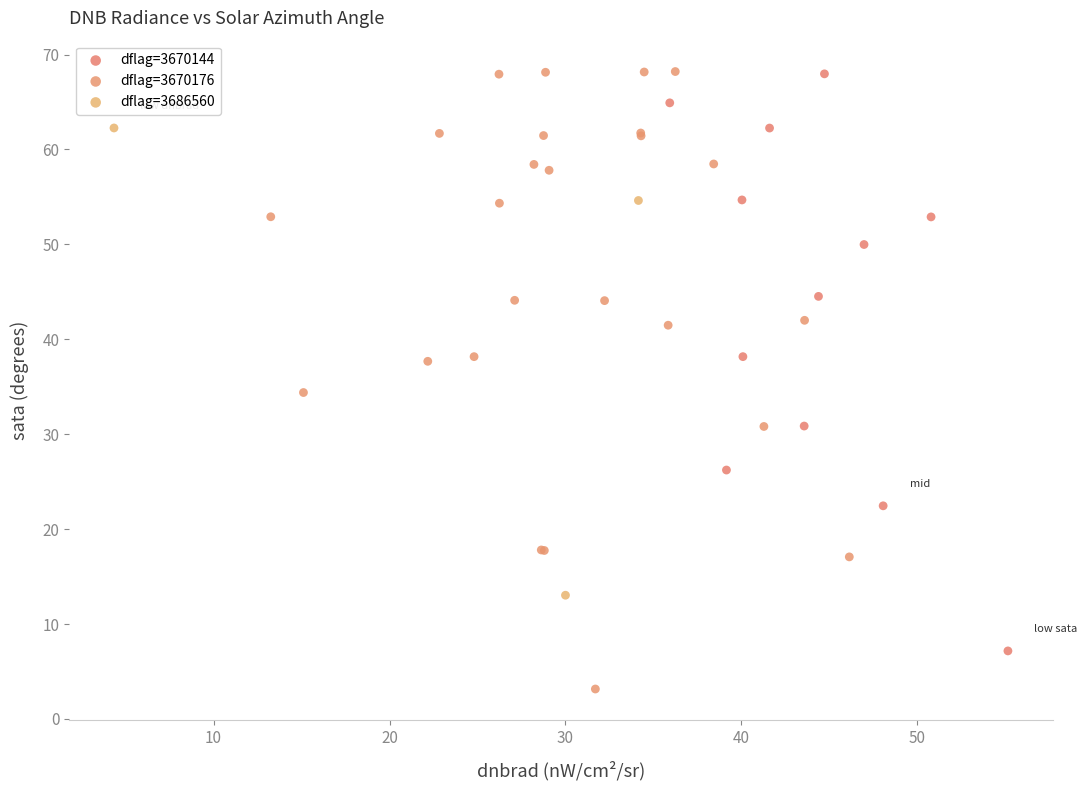

Which series reaches the minimum Y coordinate?

dflag=3670176